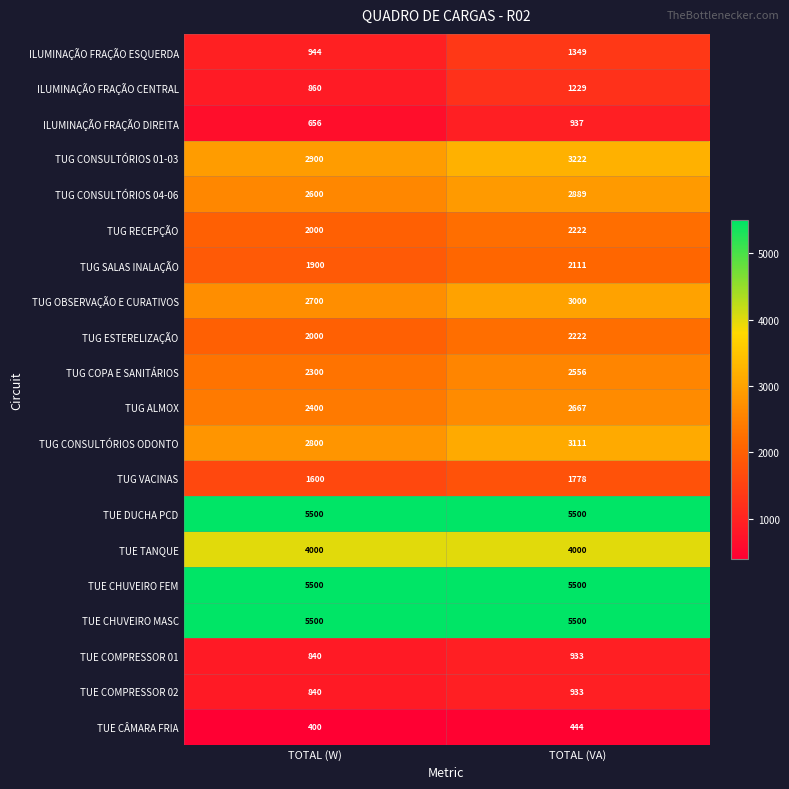

What is the total value across all series at TOTAL (VA)?

52103